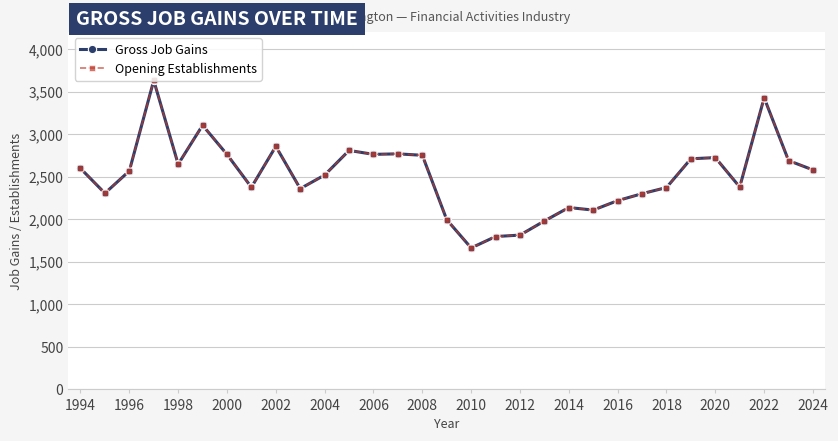

What is the maximum value for Opening Establishments?

3632